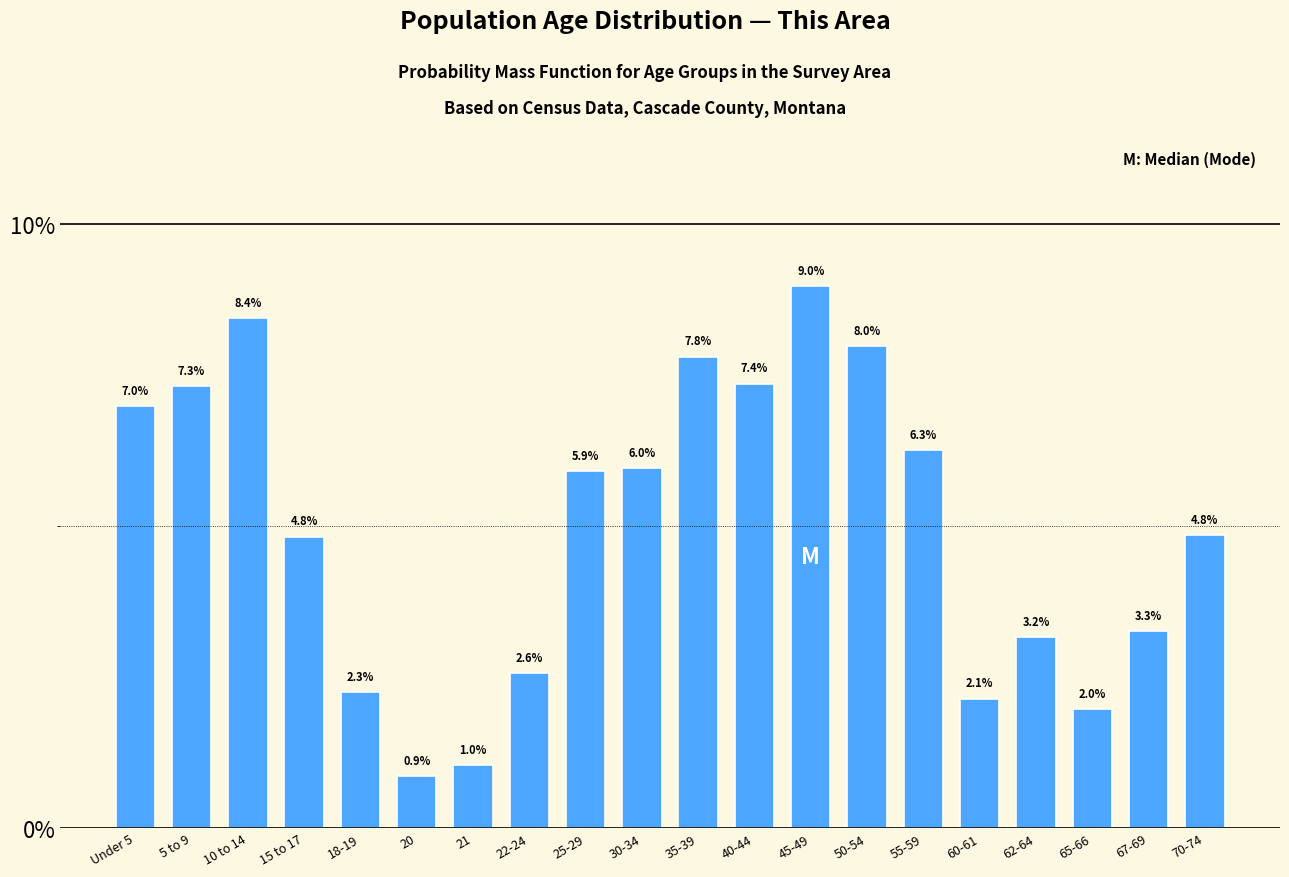

Reading left to right, extract all data points from this chart.

Under 5=7.0	5 to 9=7.3	10 to 14=8.4	15 to 17=4.8	18-19=2.3	20=0.9	21=1.0	22-24=2.6	25-29=5.9	30-34=6.0	35-39=7.8	40-44=7.4	45-49=9.0	50-54=8.0	55-59=6.3	60-61=2.1	62-64=3.2	65-66=2.0	67-69=3.3	70-74=4.8